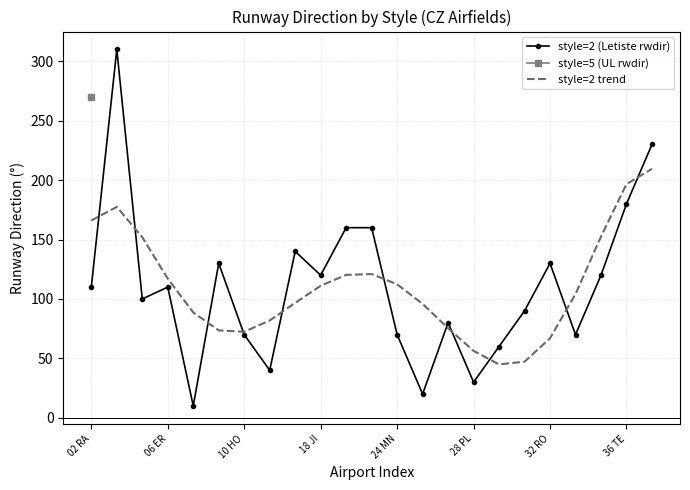

What is the highest value of the style=2 trend series?

209.5